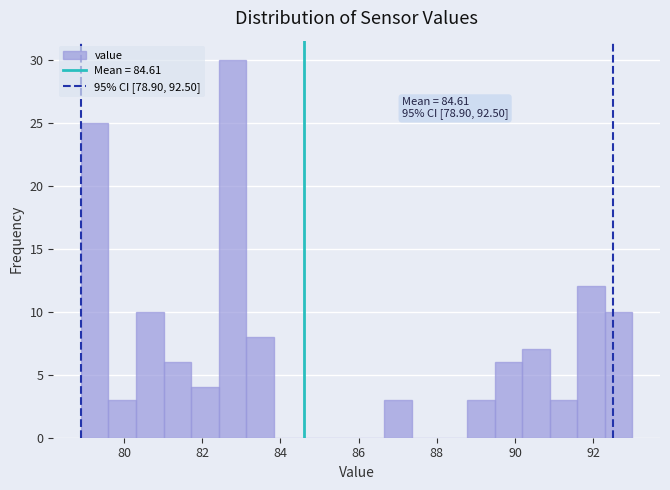

Read against the x-axis, roughly where is the centre of the tallest bar?

82.8